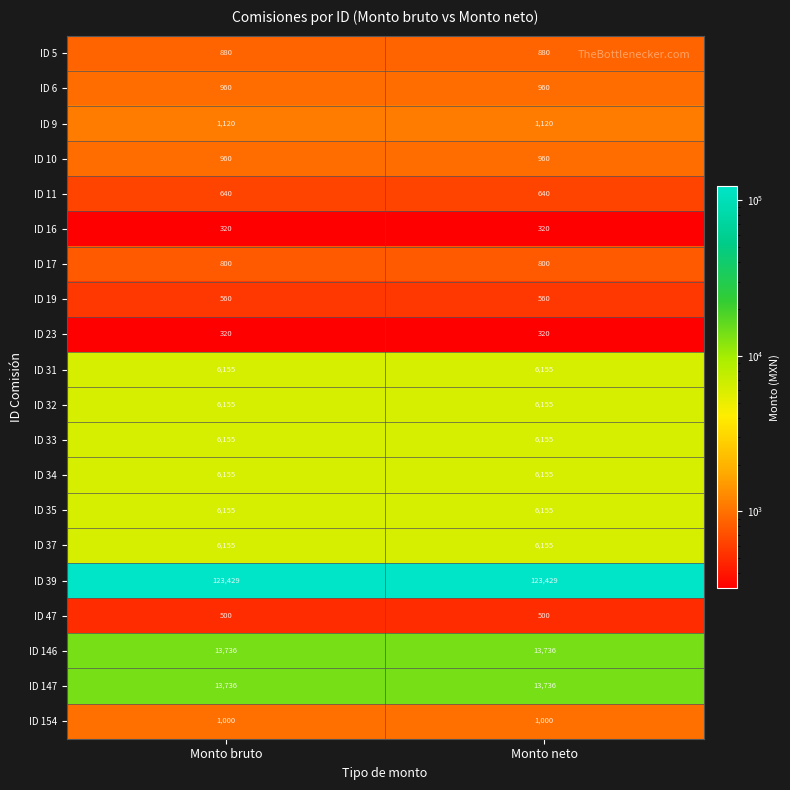

The value of ID 34 at Monto bruto is 3080. True or false?

False